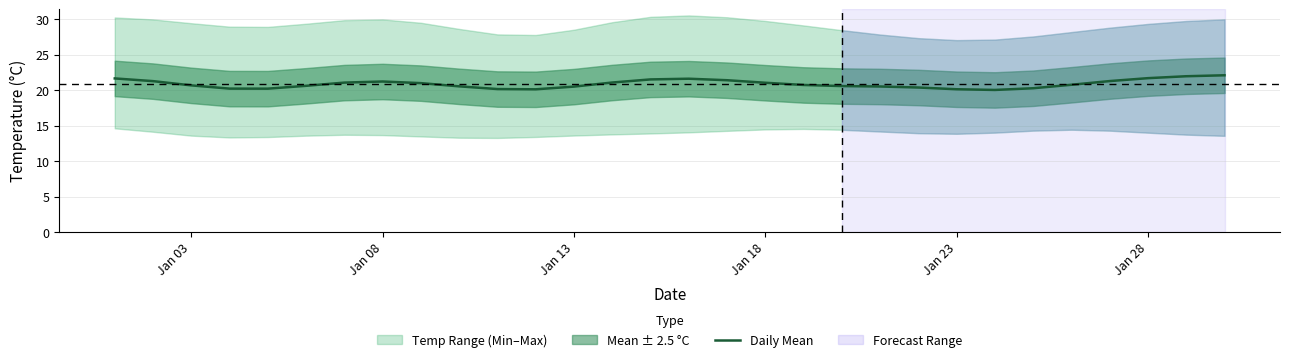

Is it true that the value at 14 is 33.5?

False